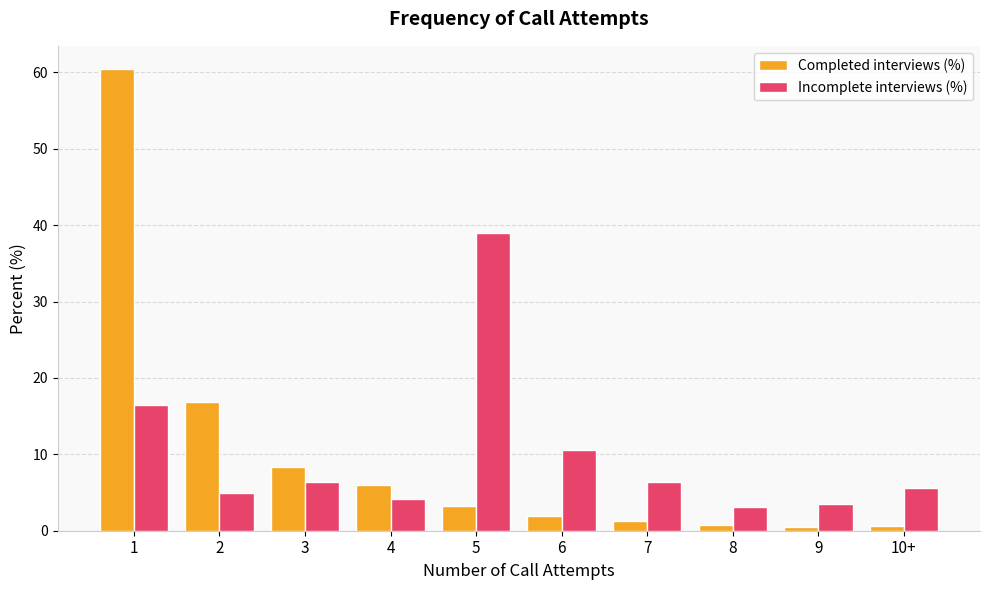

What is the label of the 9th bar from the right?

2